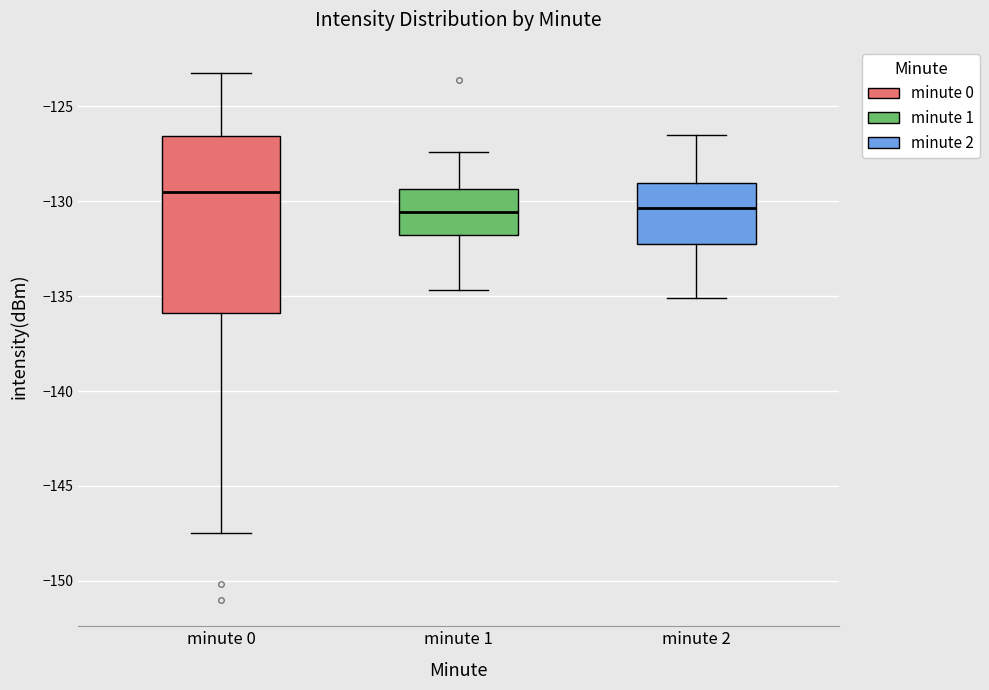

Reading left to right, transcribe this box plot: for each box, give where its median line is, the range the box spans, and where its two whiskers end, as read against the y-axis. The values are not printed on the chart, so give them approximately, as read against the axis.

minute 0: median -129.5, box -136.0 to -126.5, whiskers -147.5 to -123.0
minute 1: median -130.5, box -132.0 to -129.5, whiskers -134.5 to -127.5
minute 2: median -130.5, box -132.0 to -129.0, whiskers -135.0 to -126.5